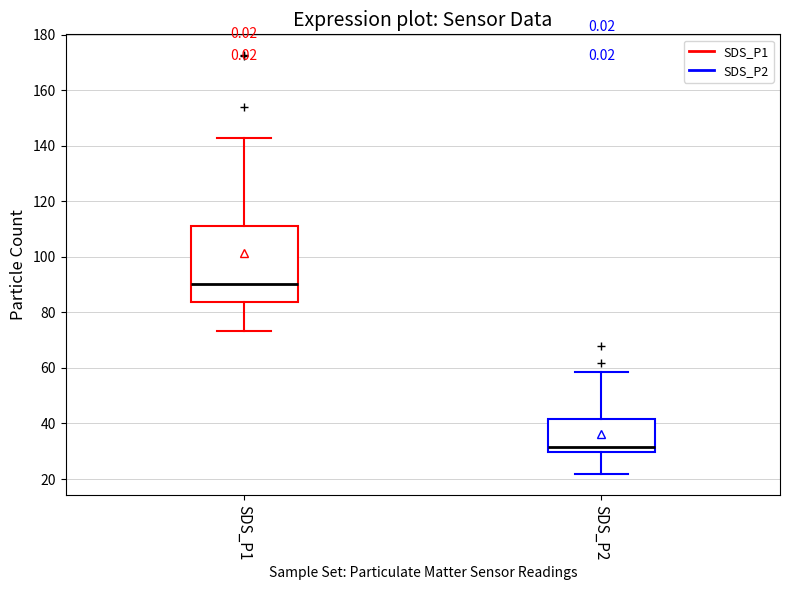

Reading left to right, read every box against the y-axis: the position of its median line, the range the box covers, and the ends of its whiskers. The values are not printed on the chart, so give them approximately, as read against the axis.

SDS_P1: median 90, box 84 to 112, whiskers 74 to 142
SDS_P2: median 32, box 30 to 42, whiskers 22 to 58